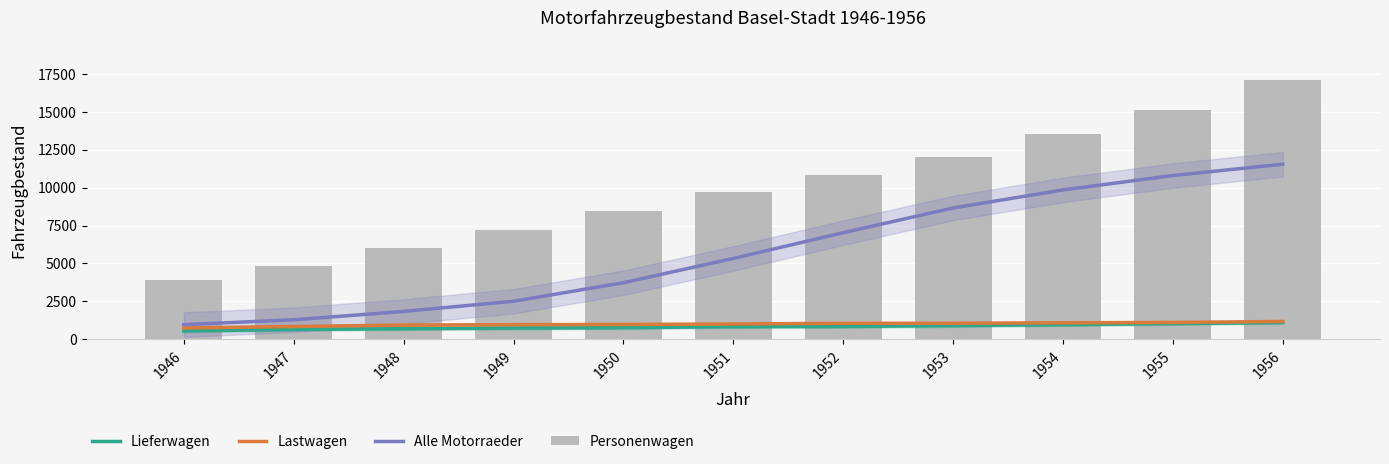

Does the chart contain stacked bars?

No